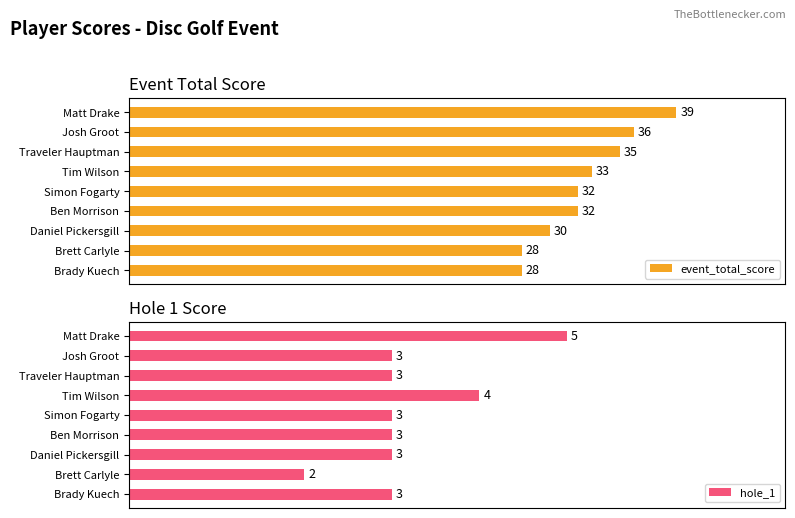

Which category has the highest value in the event_total_score series?

Matt Drake